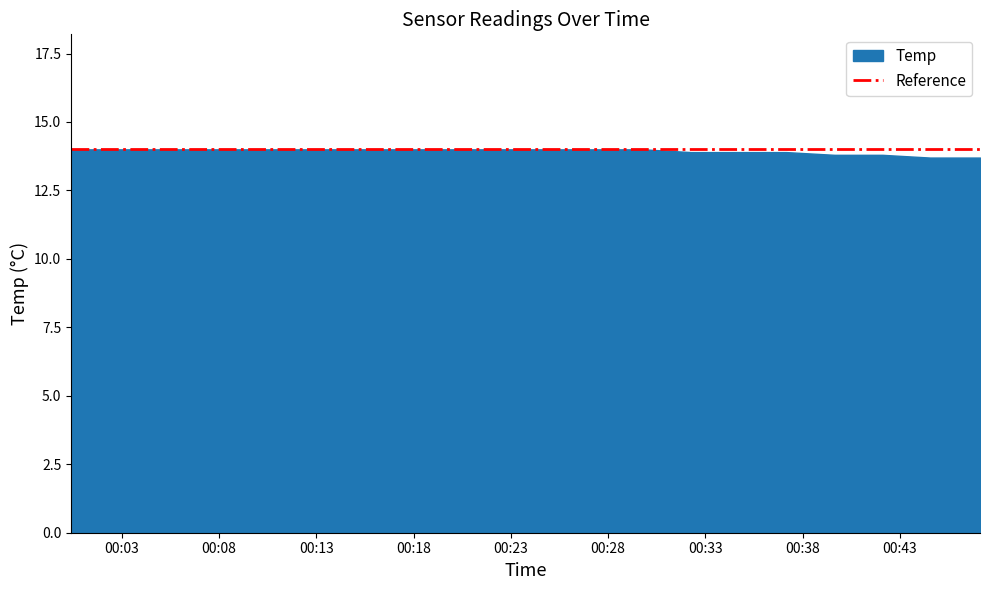

What is the minimum value shown in the chart?

13.7